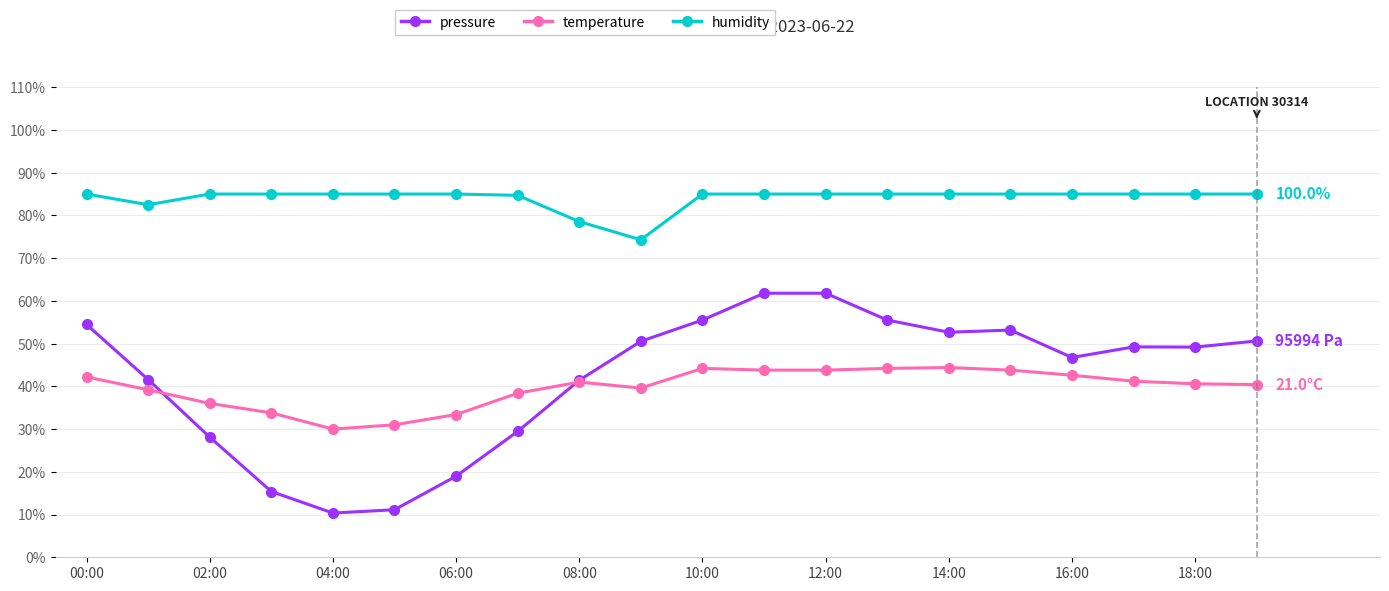

How many lines are shown in the chart?

3